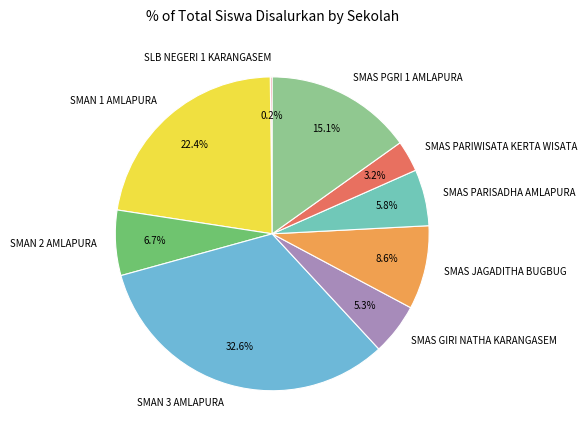

Does SMAS PGRI 1 AMLAPURA account for over 50% of the chart?

No